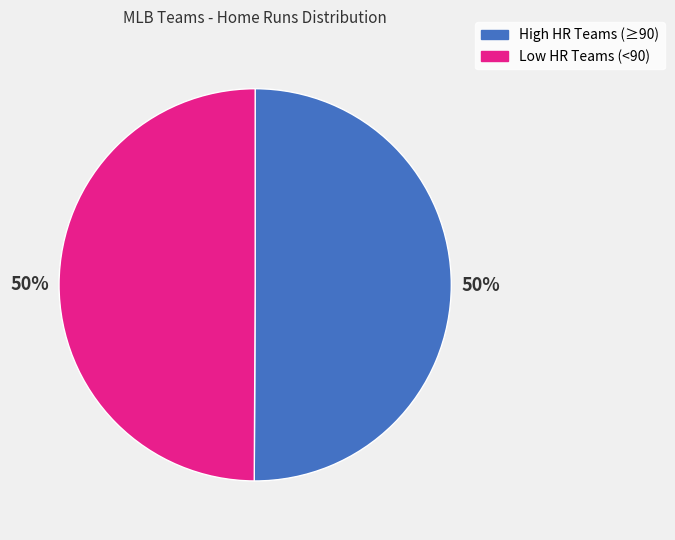

To the nearest percent, what is the difference between the largest and smallest slice percentages?

0%